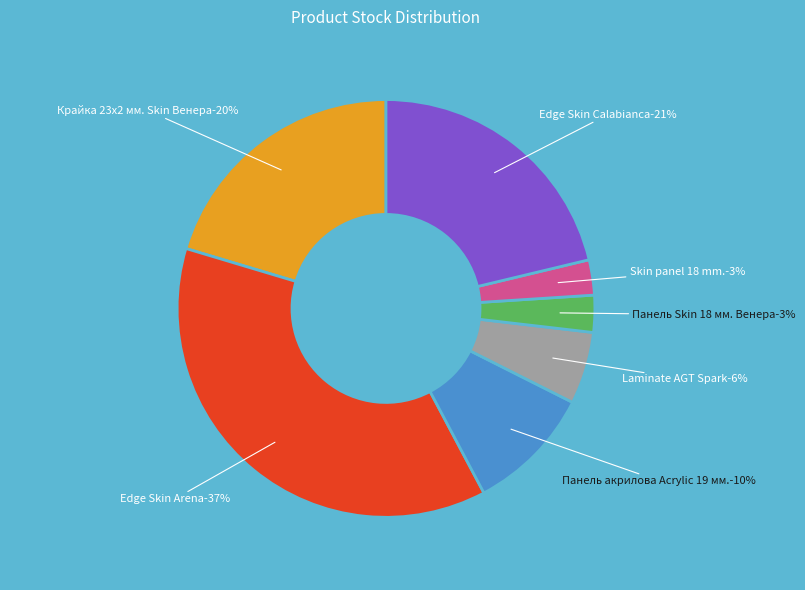

To the nearest percent, what percentage of the pie is Edge Skin Arena?

37%